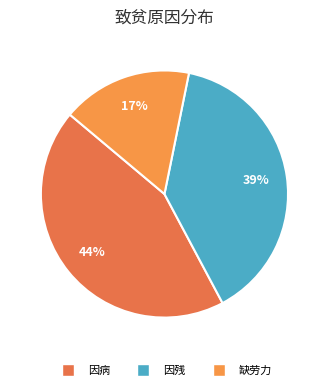

Is 缺劳力 the majority of the pie?

No